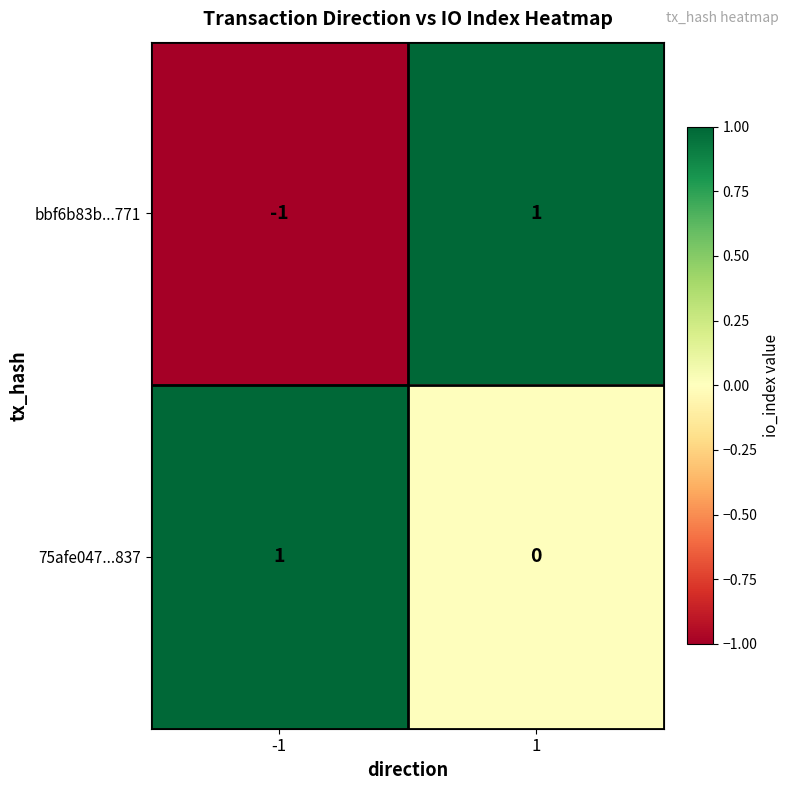

How many values in the bbf6b83b...771 series are below 1?

1